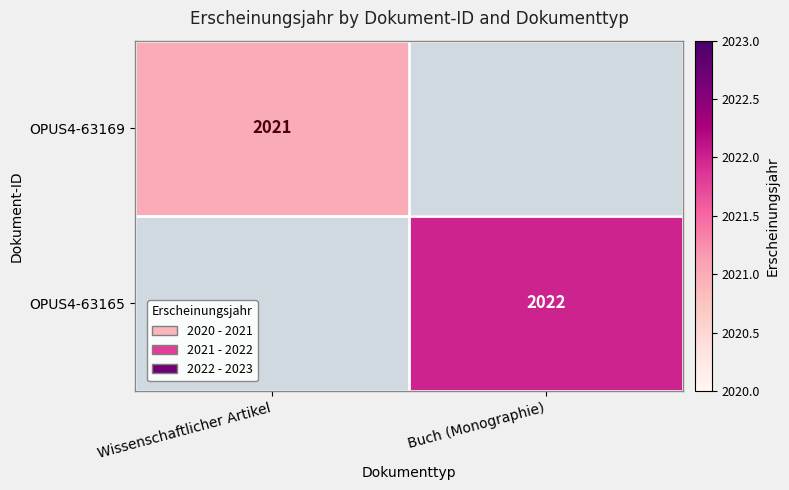

Is it true that OPUS4-63165 equals 2720 at Buch (Monographie)?

False